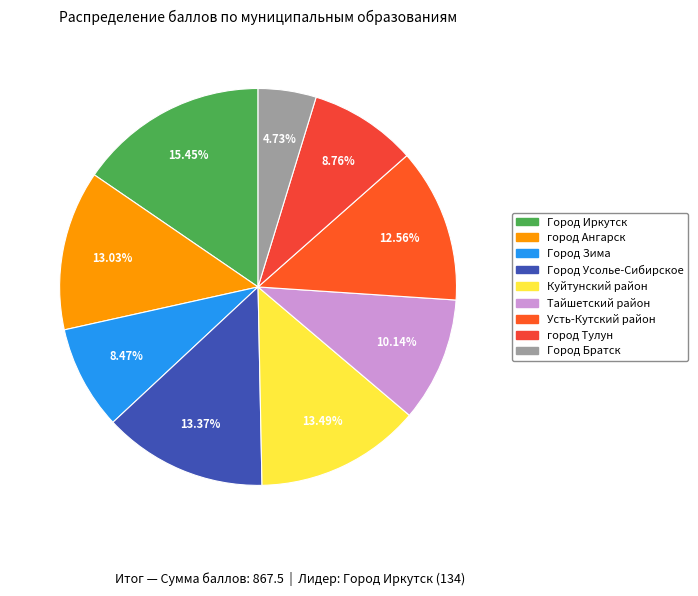

To the nearest percent, what percentage of the pie is Куйтунский район?

13%